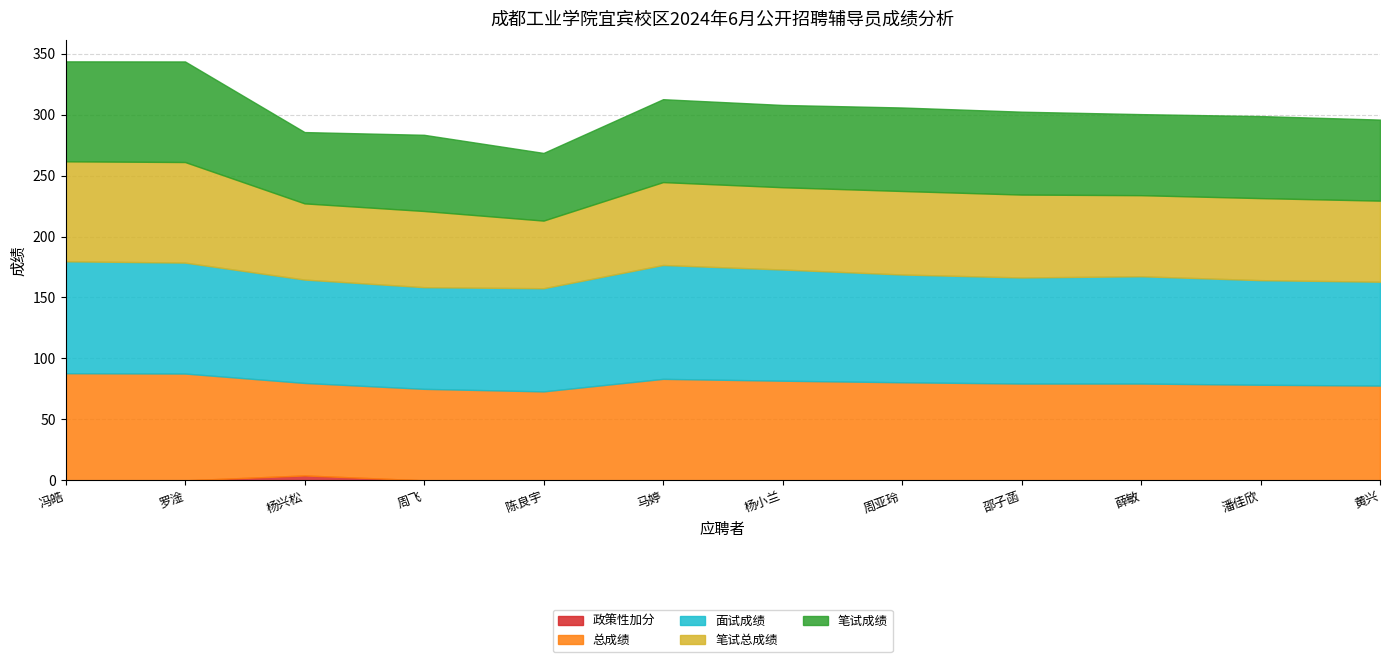

Rank the series by their maximum value, from lowest to highest.

政策性加分, 笔试成绩, 笔试总成绩, 总成绩, 面试成绩